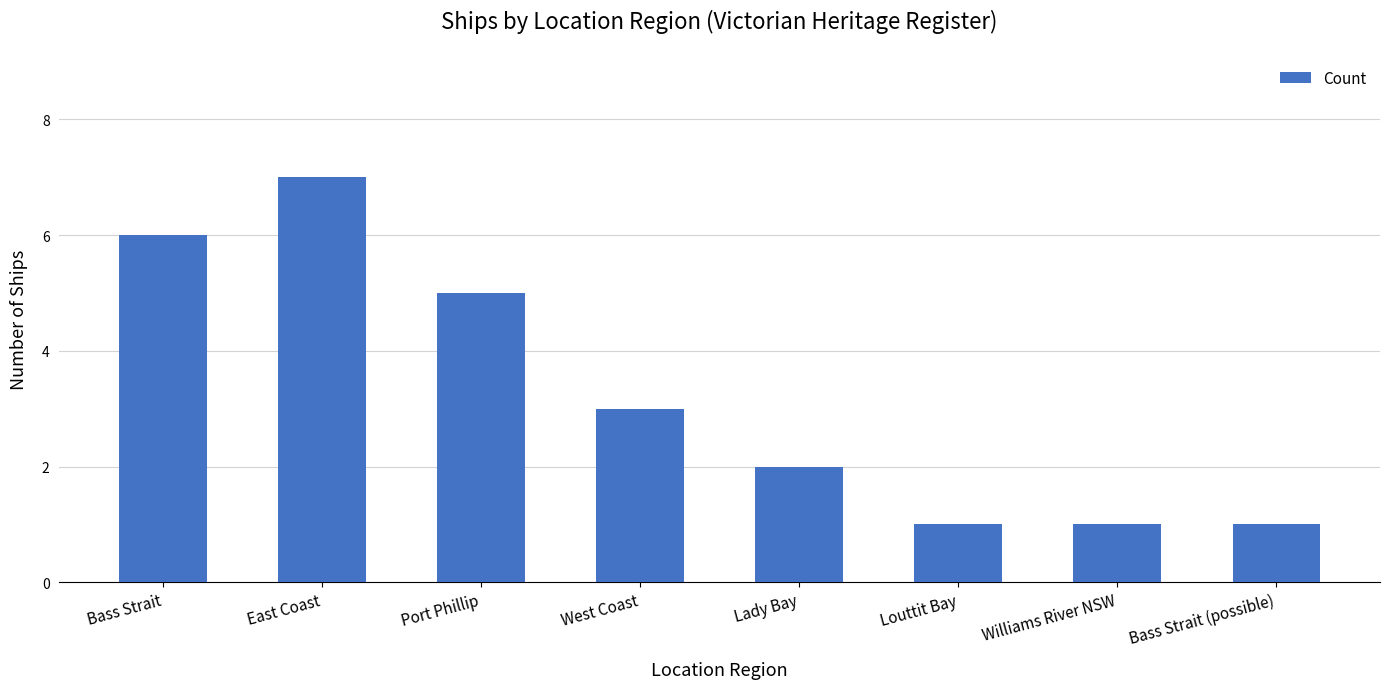

Reading left to right, transcribe all the data shown in this chart.

Bass Strait=6	East Coast=7	Port Phillip=5	West Coast=3	Lady Bay=2	Louttit Bay=1	Williams River NSW=1	Bass Strait (possible)=1